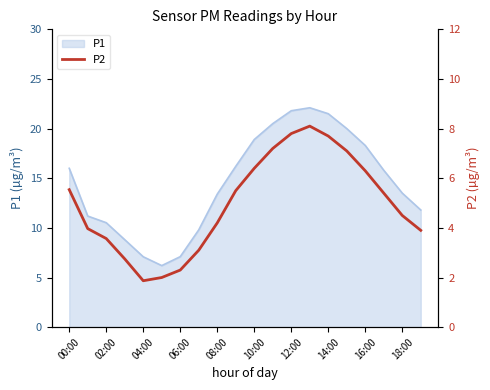

The chart shows a value of 4.5 at 11. True or false?

False